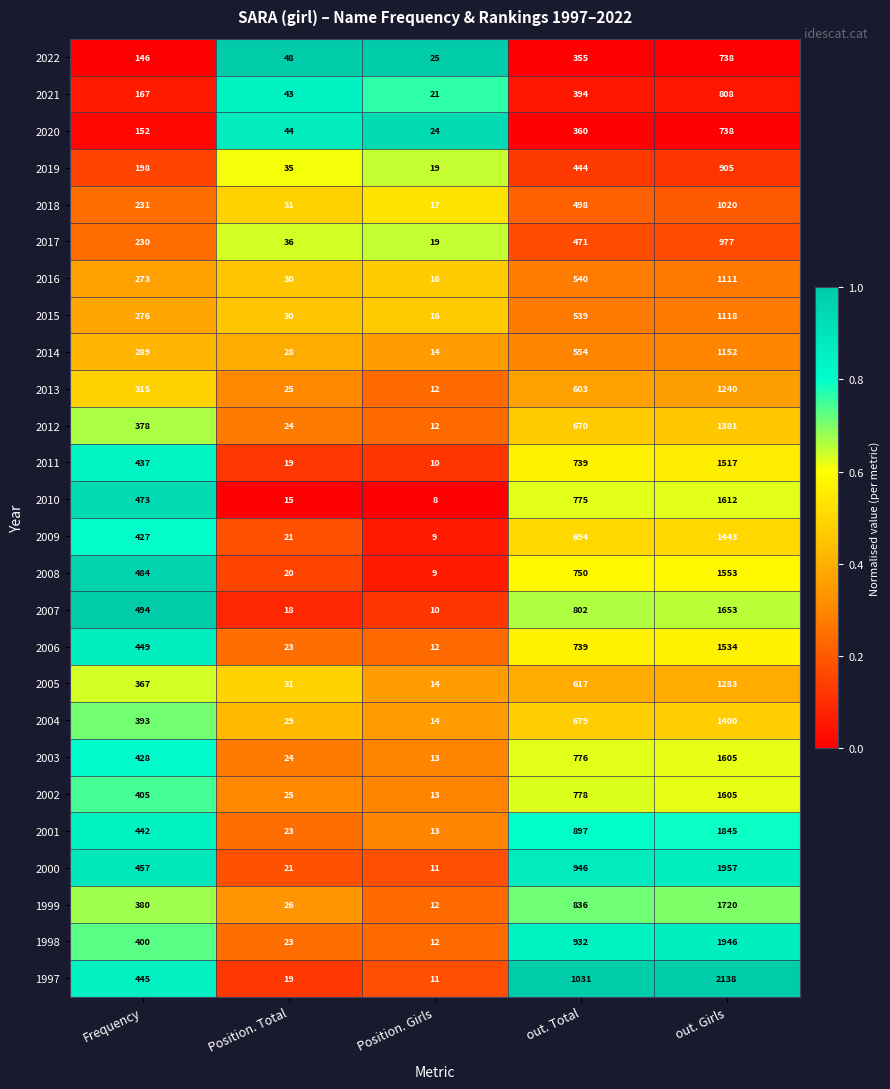

Which series has the largest total across all categories?

1997